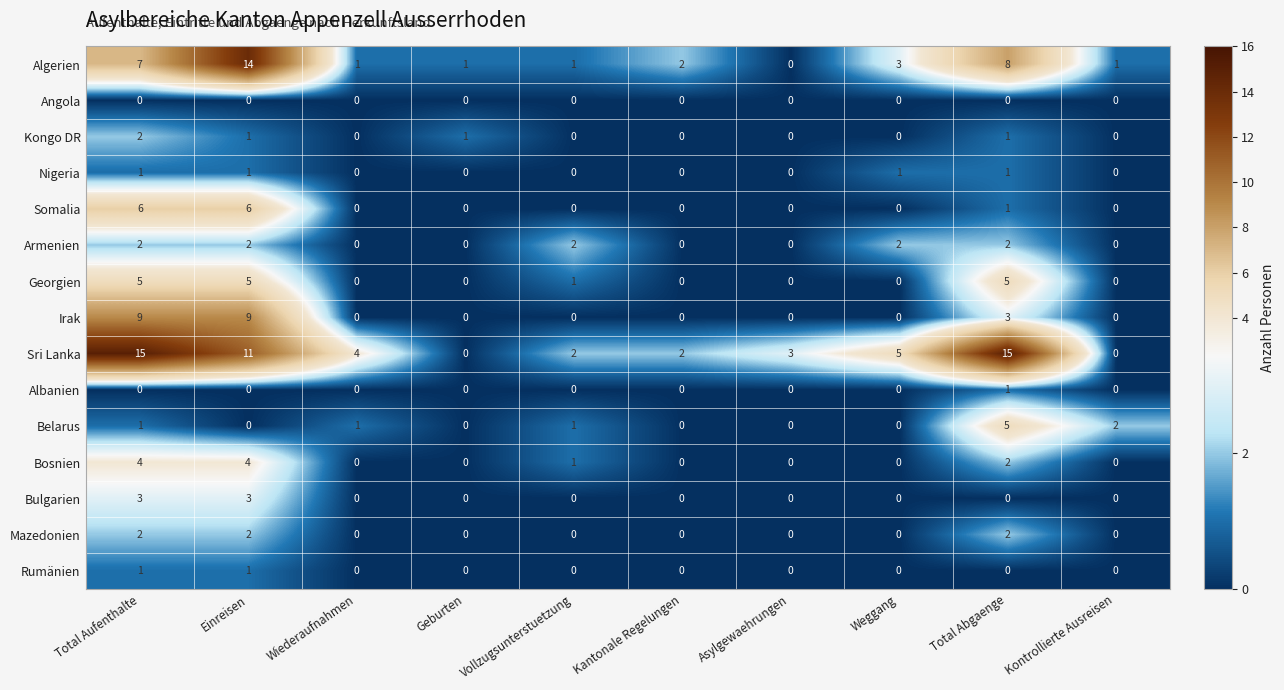

What is the difference between the highest and lowest values at Total Aufenthalte?

15